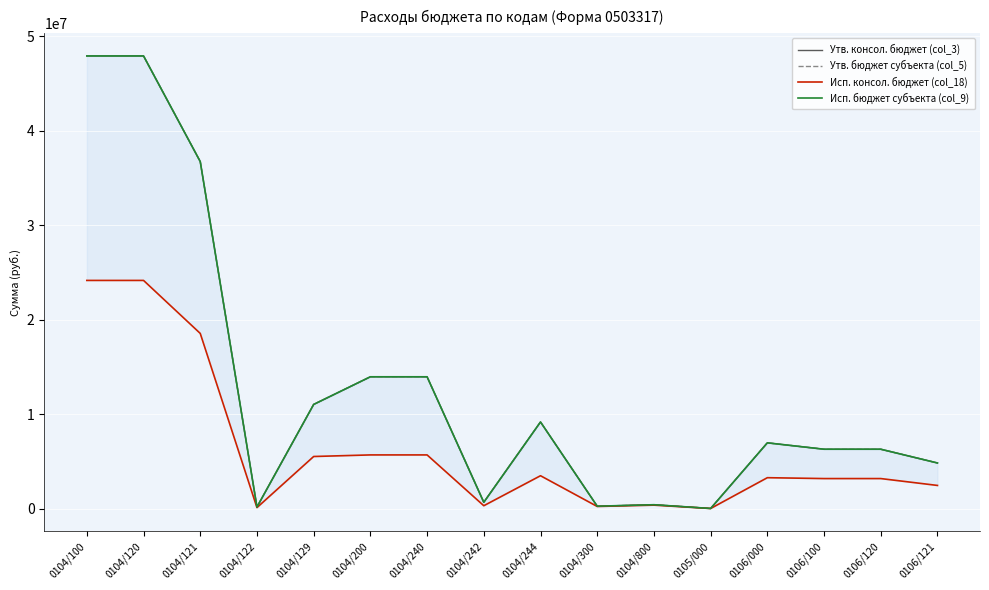

In Исп. консол. бюджет (col_18), how many points are higher than both neighbors (excluding endpoints)?

3